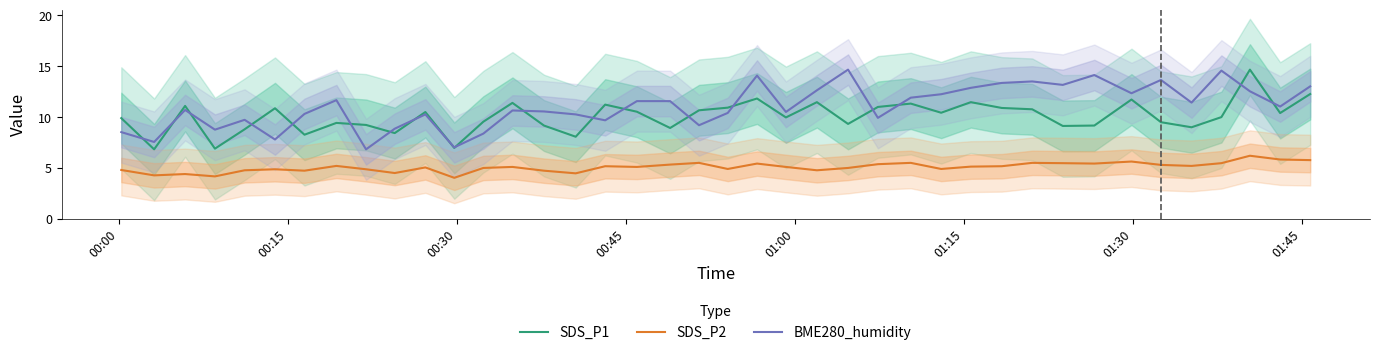

Does the chart display data point markers on the line(s)?

No